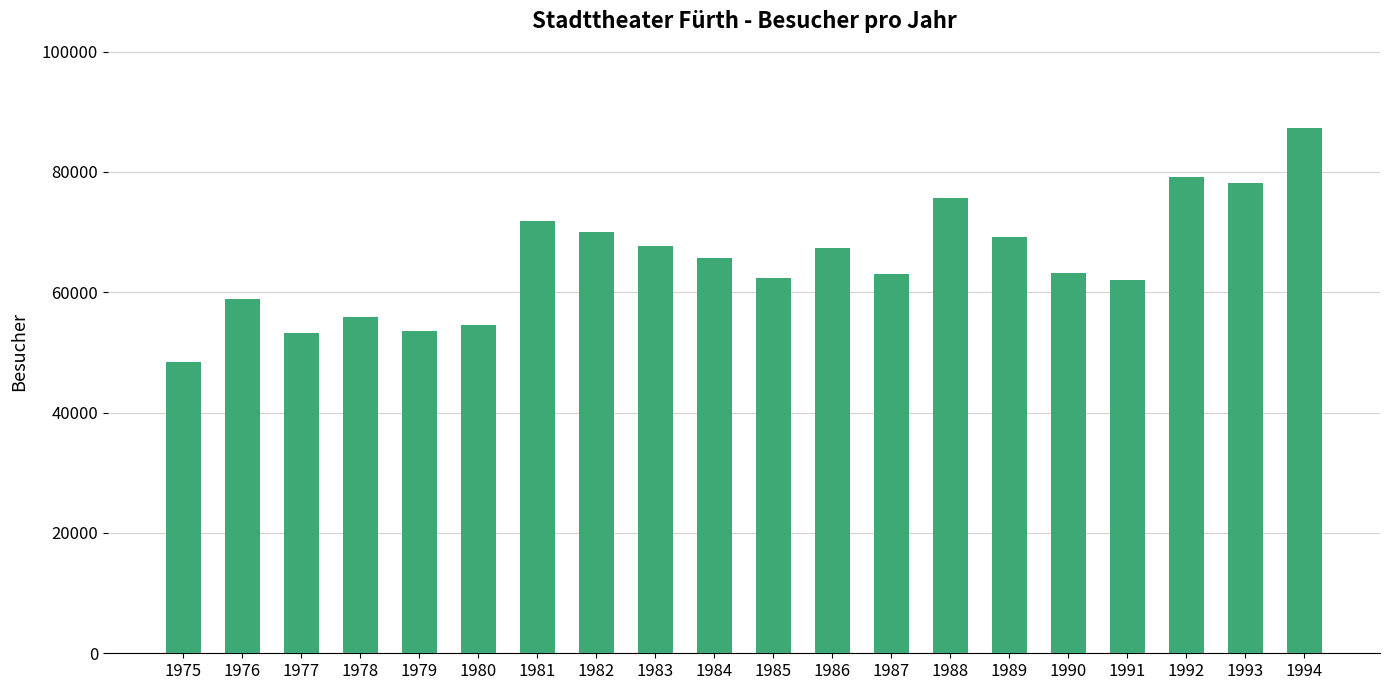

Where does the data first go above 65717?

1981